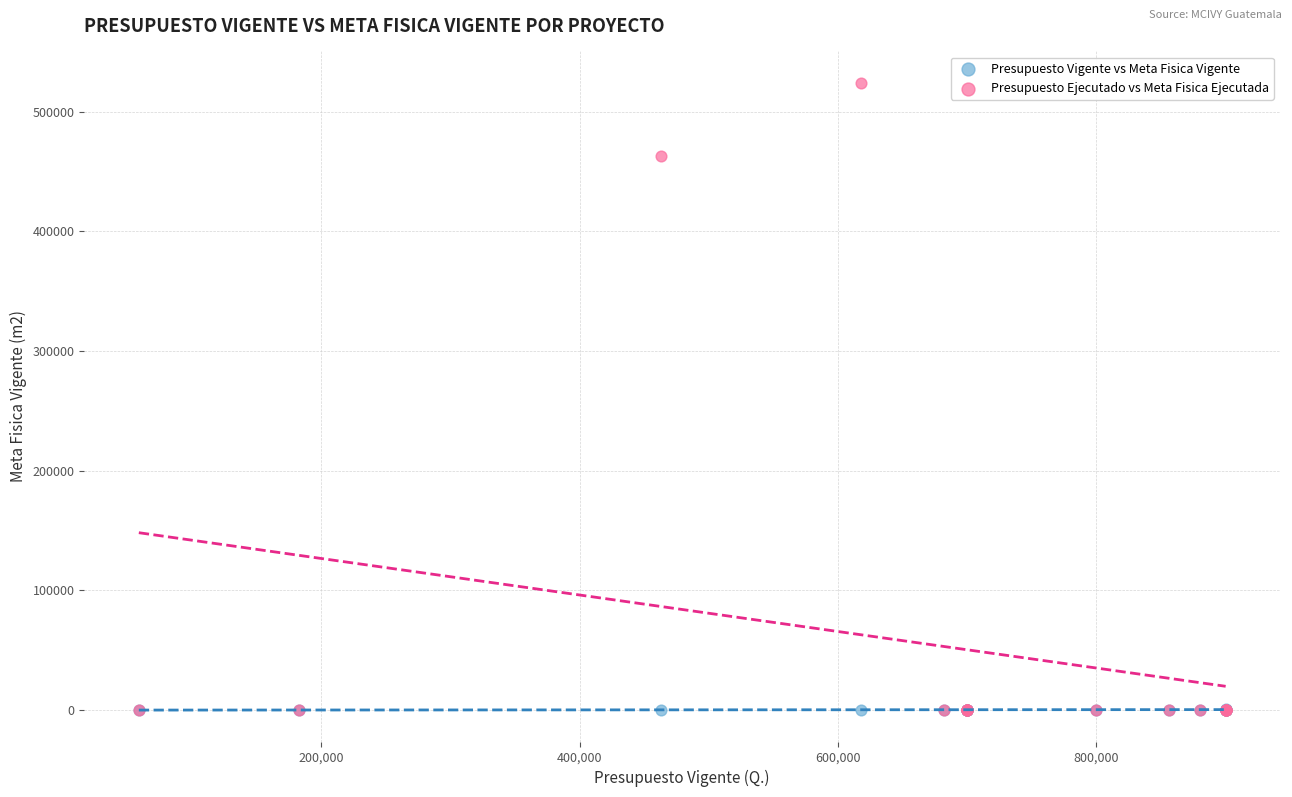

In the Presupuesto Ejecutado vs Meta Fisica Ejecutada series, what Y value is closest to 262088?

463058.0